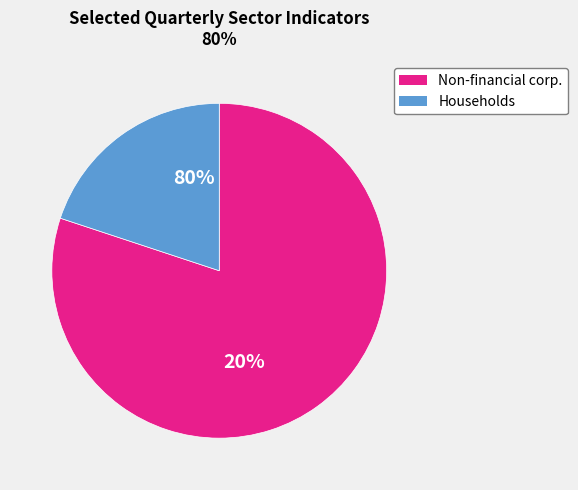

Does 24 account for over 50% of the chart?

No